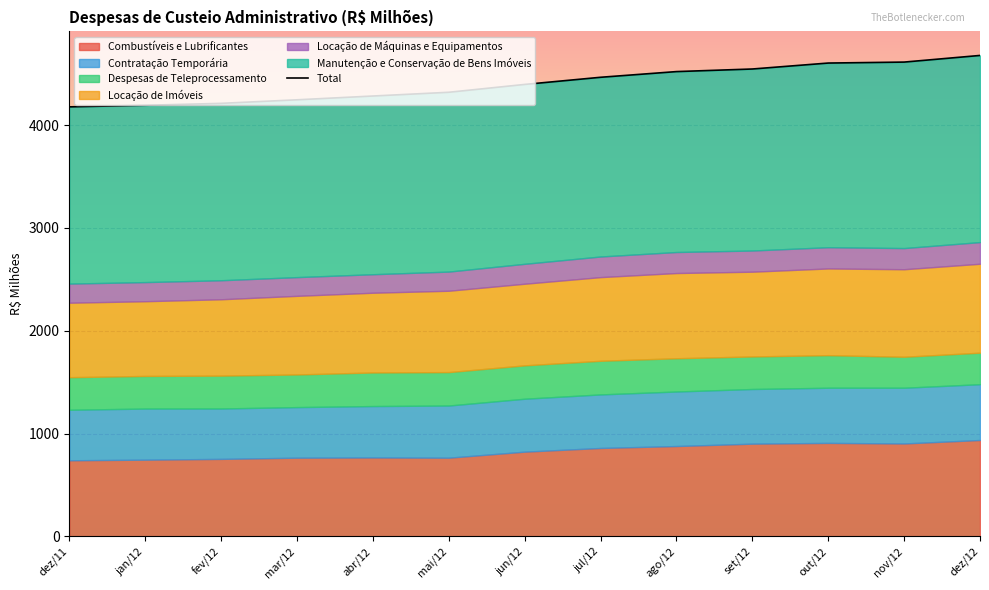

True or false: the data shows 2004.4 at fev/12.

False